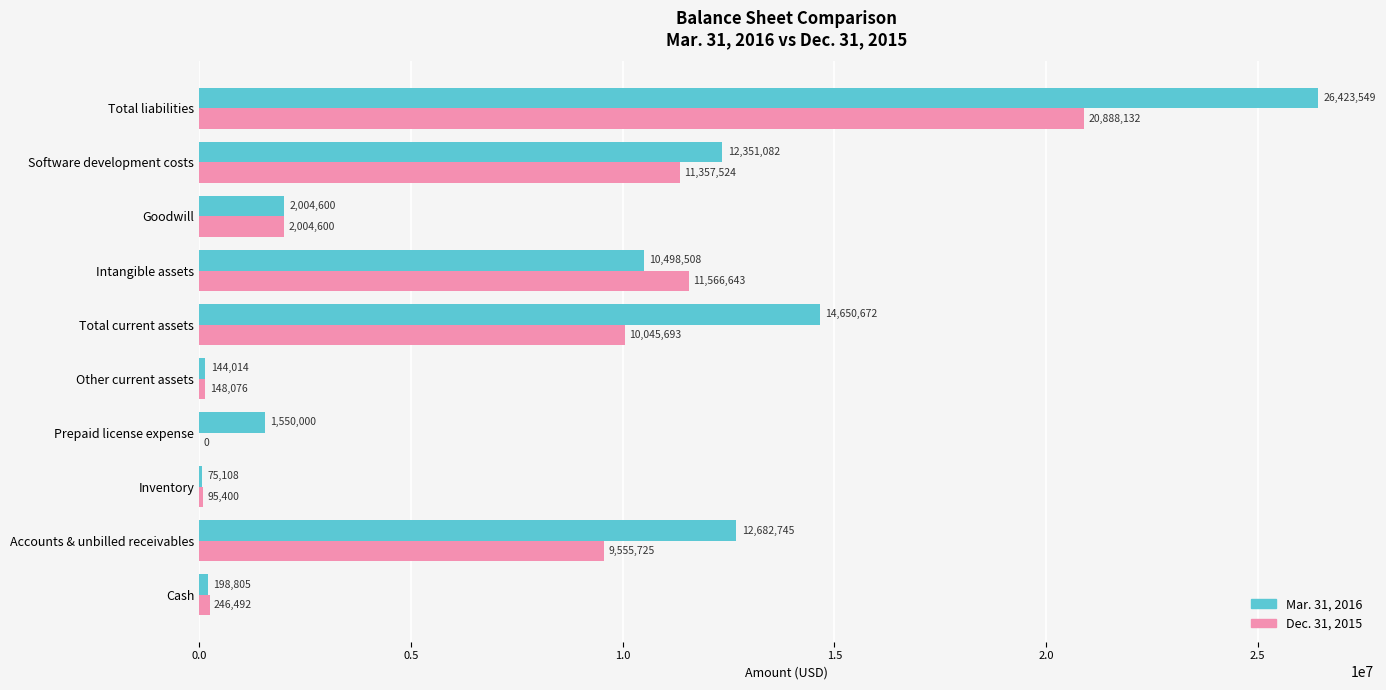

The value of Dec. 31, 2015 at Total current assets is 3533013. True or false?

False